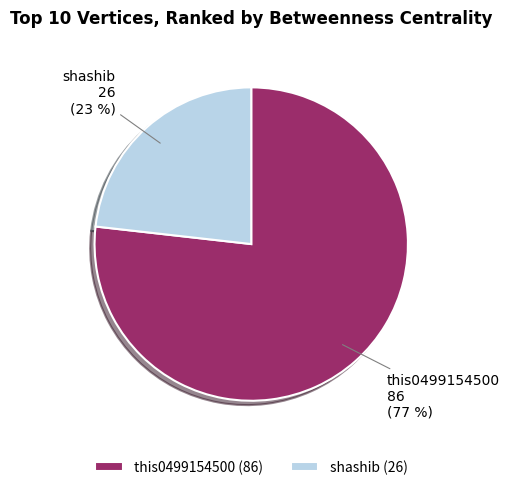

To the nearest percent, what is the average slice percentage?

50%